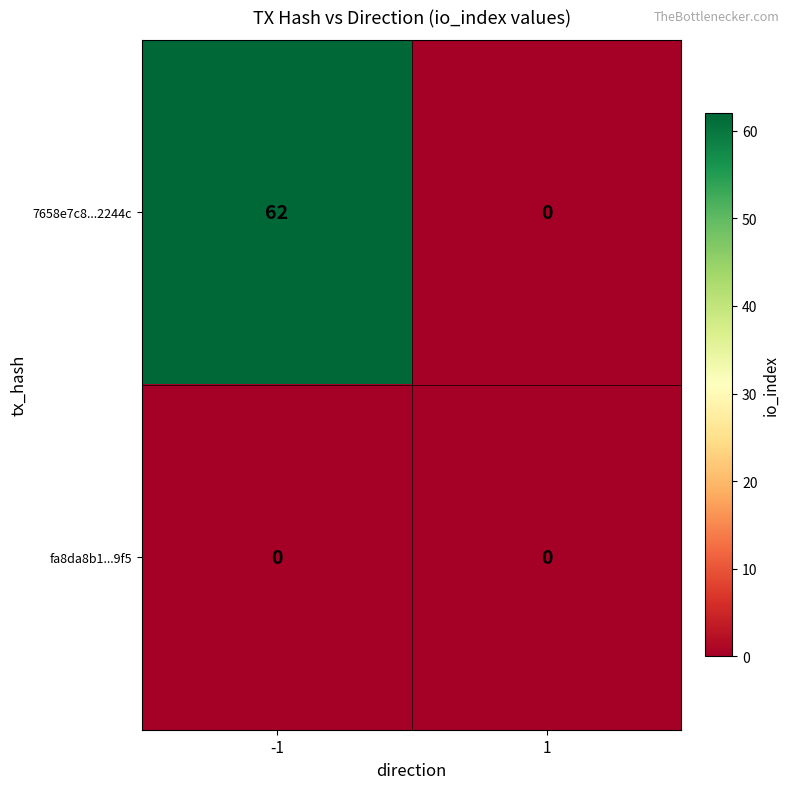

What is the maximum value shown in the chart?

62